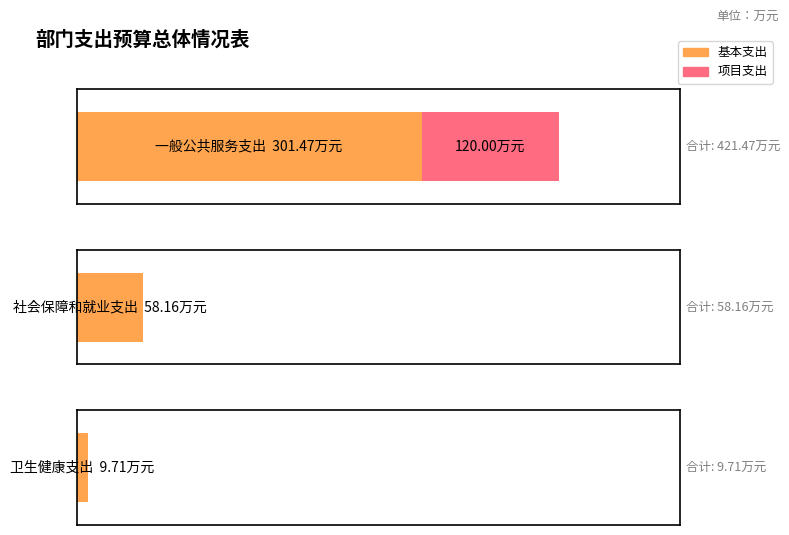

Which label corresponds to the smallest value in the chart?

卫生健康支出